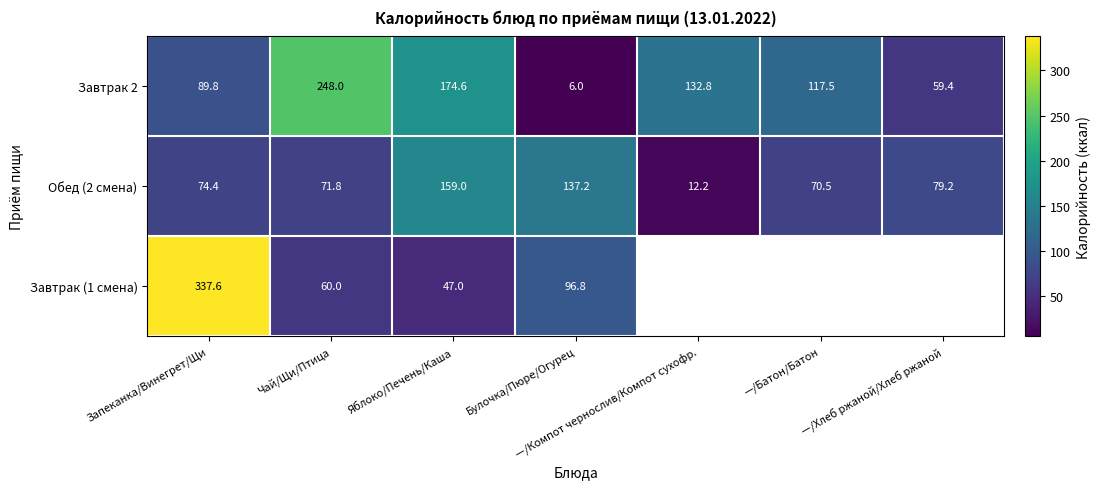

At how many categories does at least one series exceed 279?

1